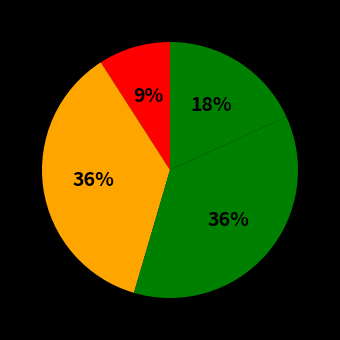

Is there any slice that represents more than half of the pie?

No